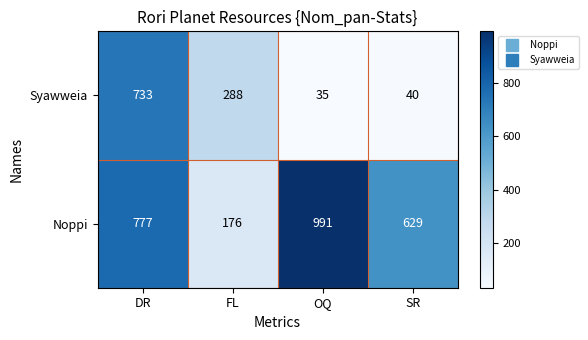

Where is Syawweia nearest to the value 384?

FL